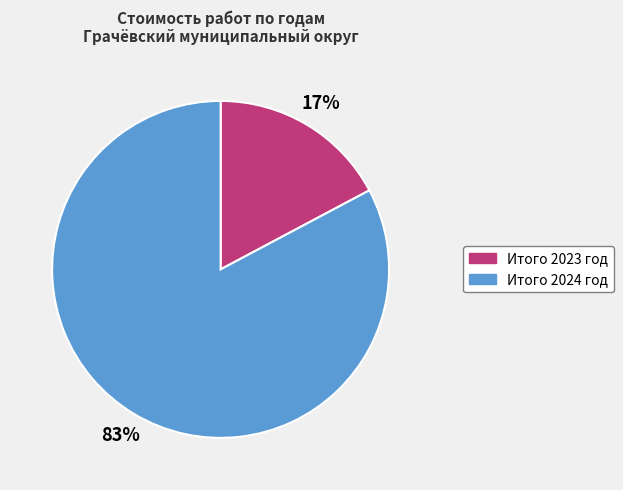

Is it true that Итого 2024 год is 83% of the pie?

True